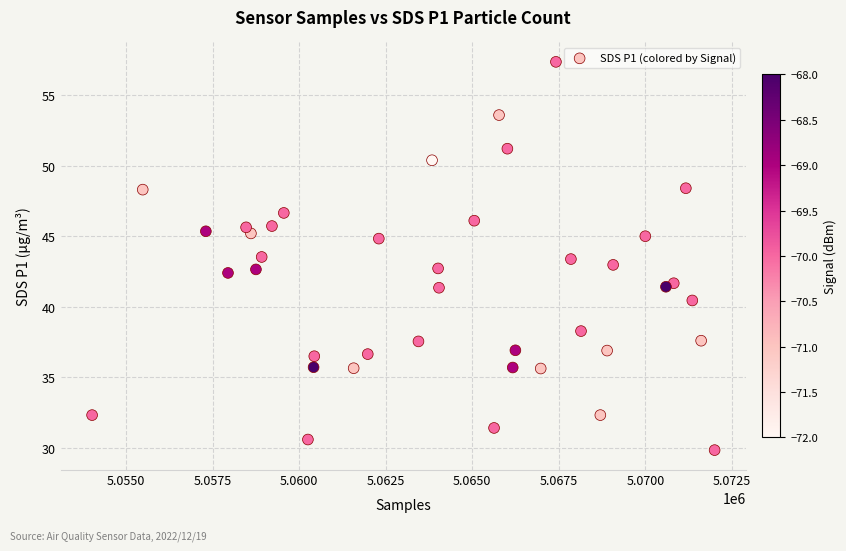

What is the range of Y values (max minus min)?

27.5